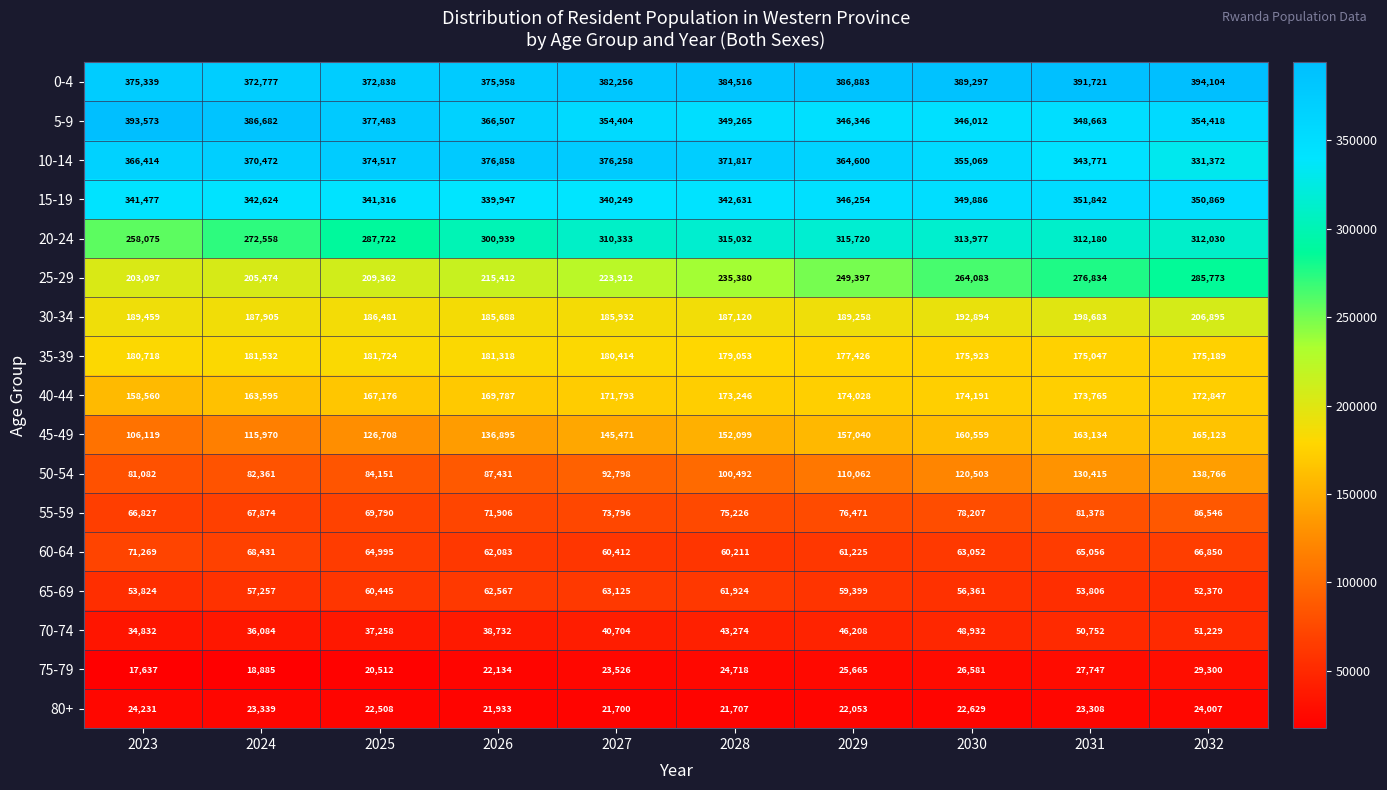

Which series has the largest range (max minus min)?

25-29